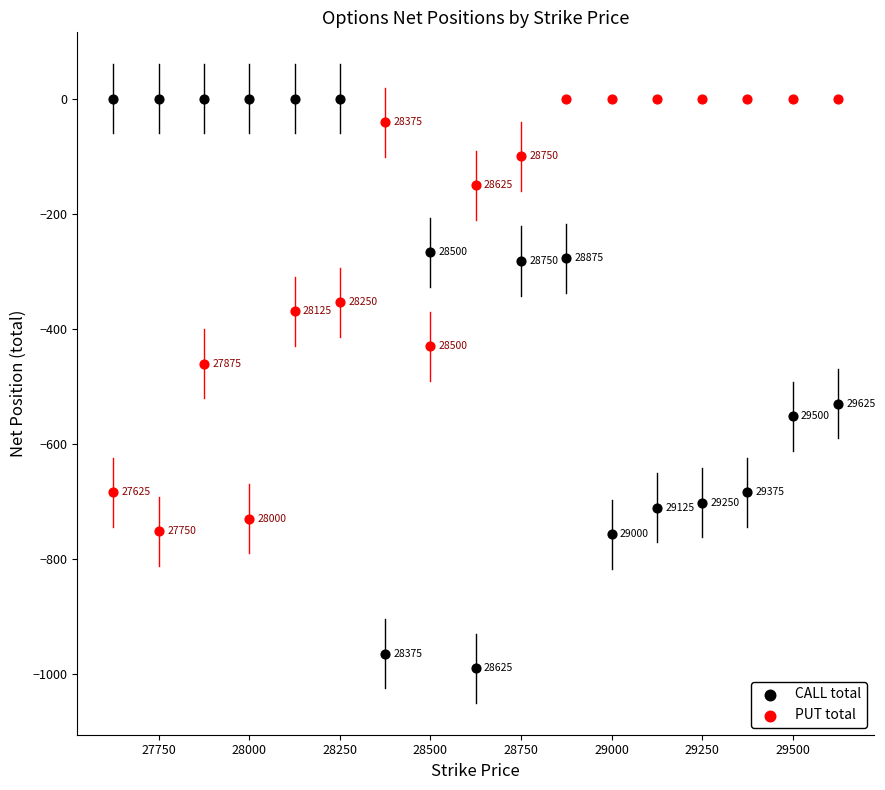

Which series has the largest Y range (max minus min)?

CALL total